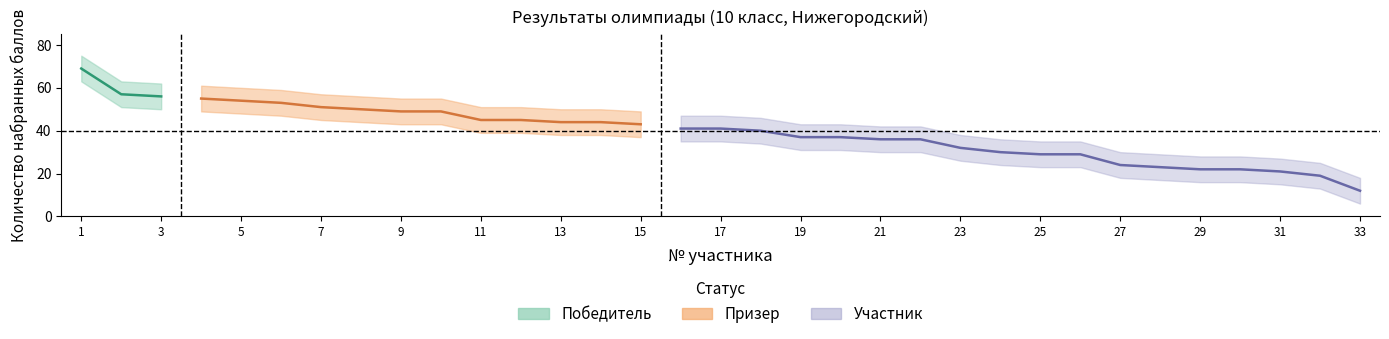

Reading left to right, transcribe all the data shown in this chart.

Победитель: 69	57	56	0	0	0	0	0	0	0	0	0	0	0	0	0	0	0	0	0	0	0	0	0	0	0	0	0	0	0	0	0	0
Призер: 0	0	0	55	54	53	51	50	49	49	45	45	44	44	43	0	0	0	0	0	0	0	0	0	0	0	0	0	0	0	0	0	0
Участник: 0	0	0	0	0	0	0	0	0	0	0	0	0	0	0	41	41	40	37	37	36	36	32	30	29	29	24	23	22	22	21	19	12